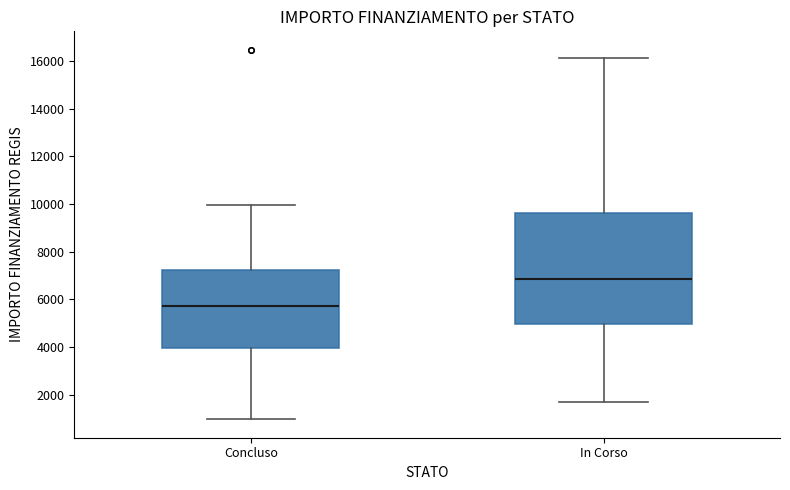

Reading left to right, transcribe this box plot: for each box, give where its median line is, the range the box spans, and where its two whiskers end, as read against the y-axis. The values are not printed on the chart, so give them approximately, as read against the axis.

Concluso: median 5800, box 4000 to 7200, whiskers 1000 to 10000
In Corso: median 6800, box 5000 to 9600, whiskers 1800 to 16200